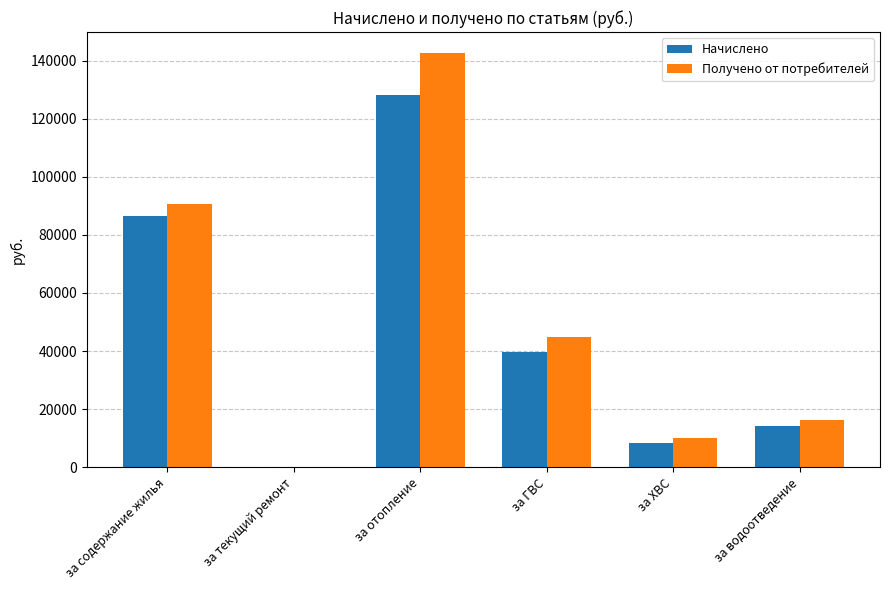

Reading left to right, extract all data points from this chart.

Начислено: 86673.9	0.0	128398.1	39561.0	8243.8	14314.6
Получено от потребителей: 90791.3	0.0	142819.9	44910.7	10093.0	16253.3